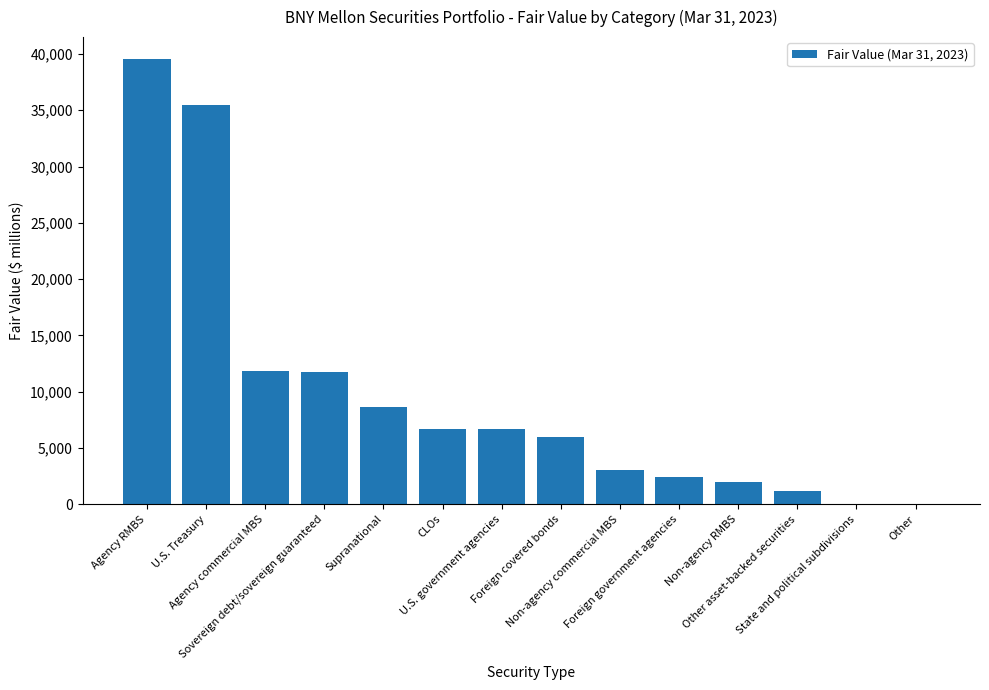

The value at Non-agency commercial MBS is 3069. True or false?

True